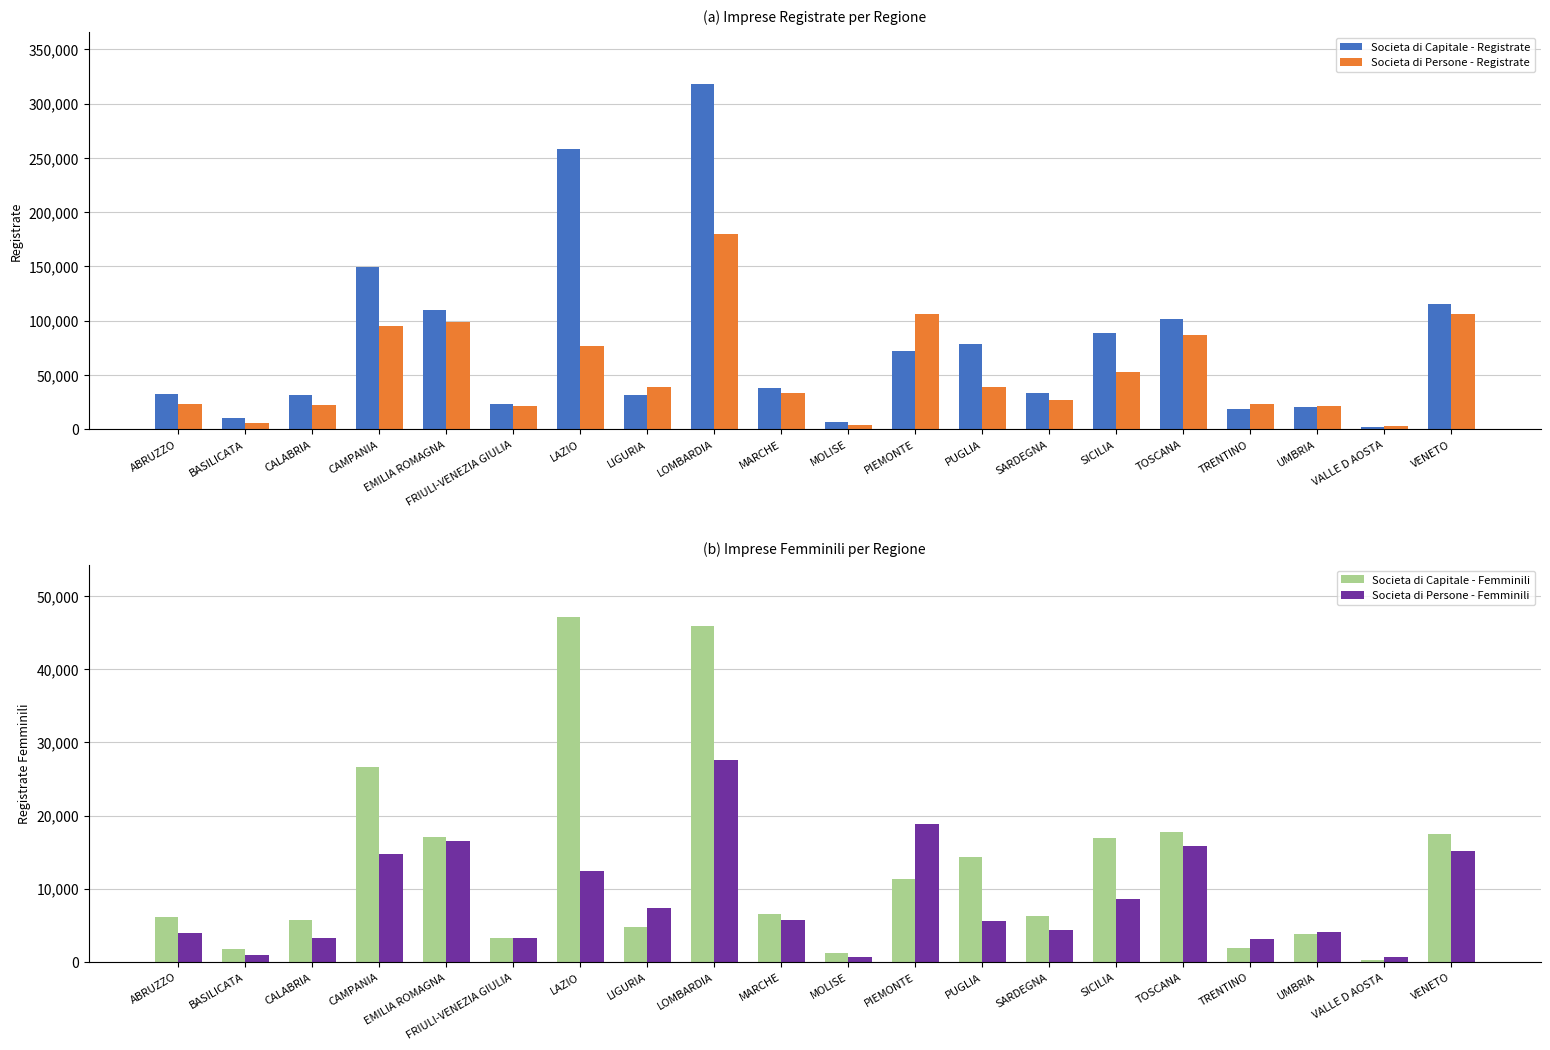

Is it true that Societa di Capitale - Femminili equals 26158 at TOSCANA?

False